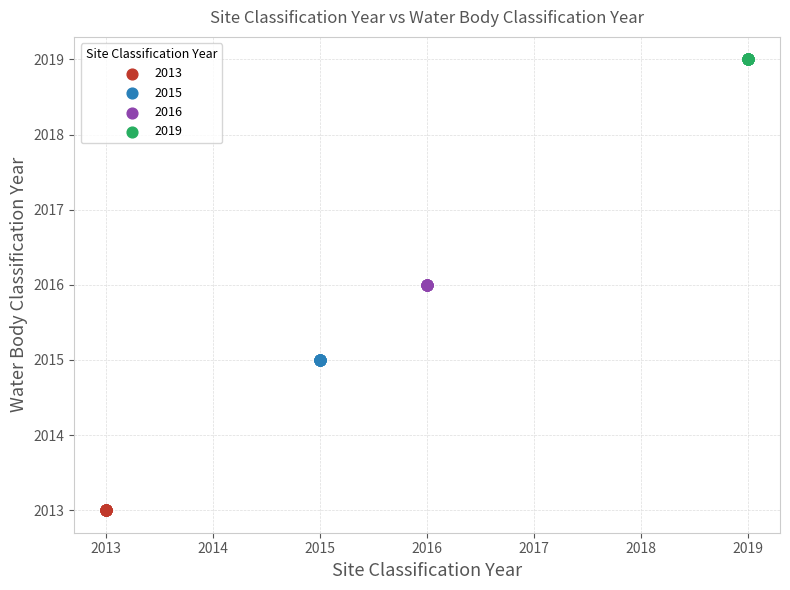

Which series reaches the maximum Y coordinate?

2019